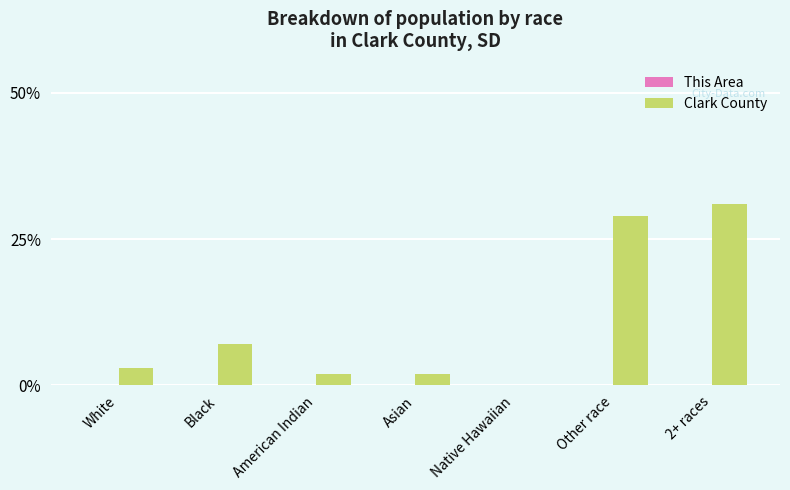

Between 2+ races and Asian, which is larger?

2+ races